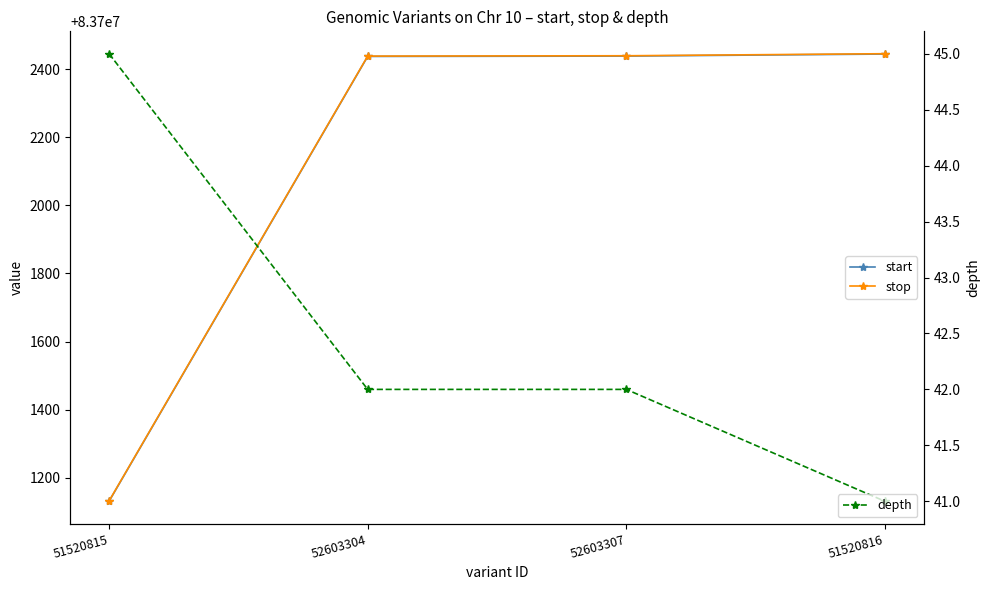

What position from the right is 51520816?

1